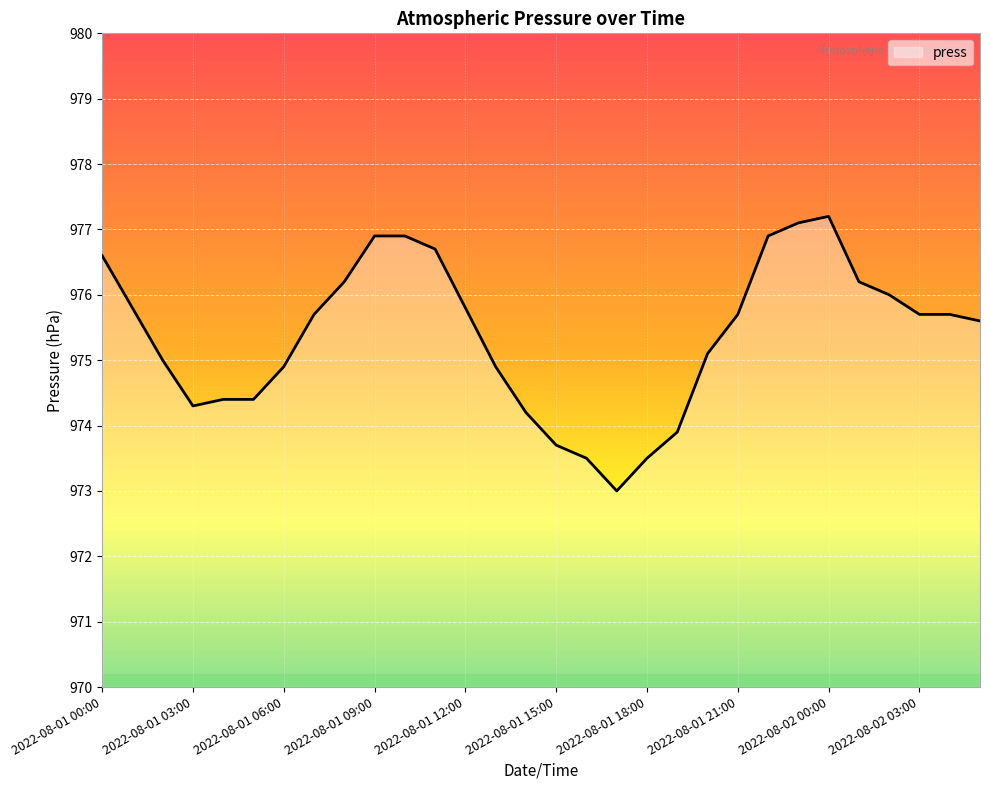

What is the difference between the maximum and minimum values?

4.2